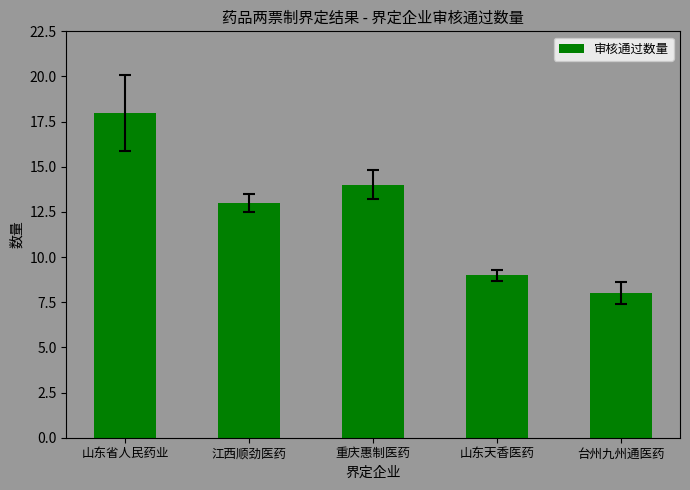

What is the smallest value displayed?

8